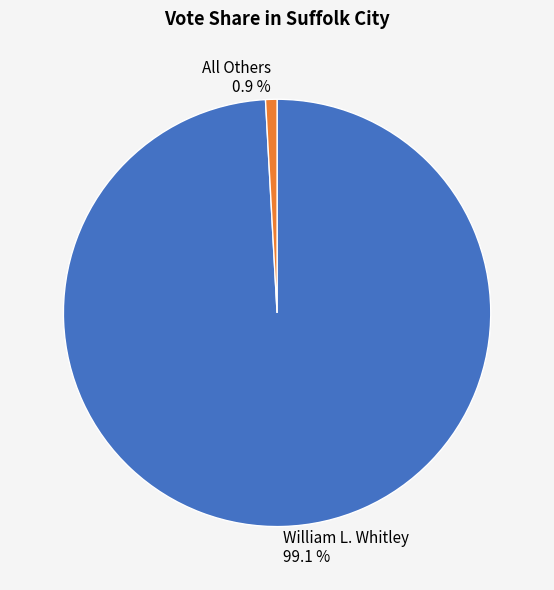

How many slices are in this pie chart?

2